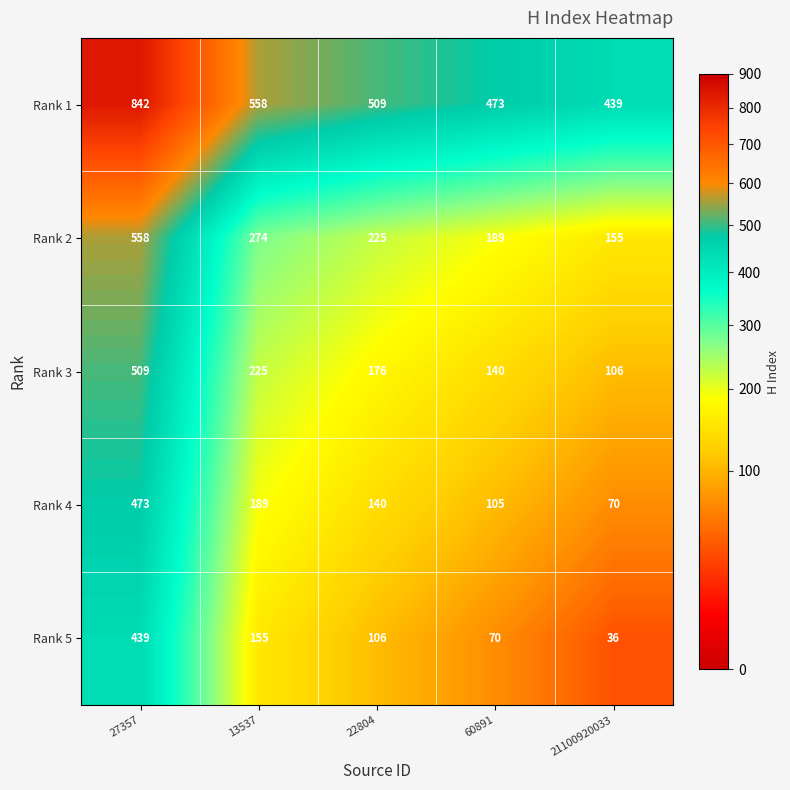

What is the difference between the highest and lowest values at 21100920033?

403